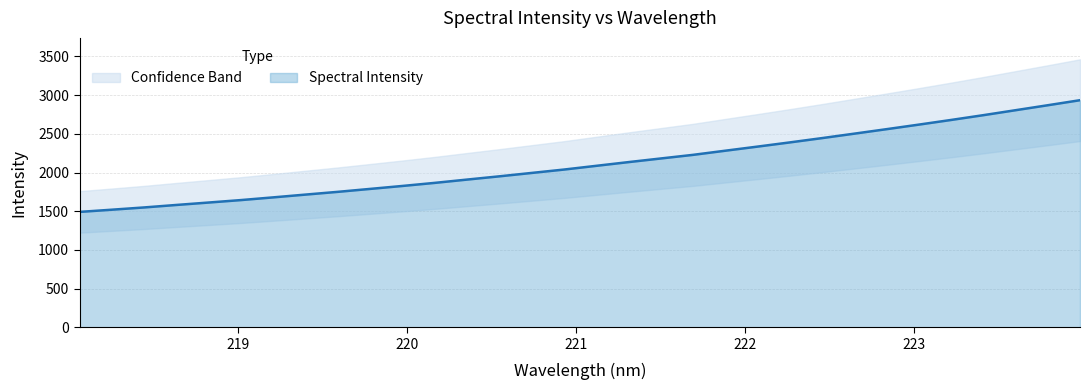

What is the maximum value shown in the chart?

2934.8